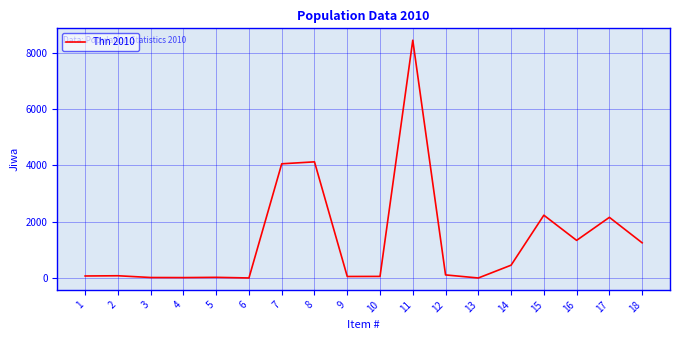

What is the maximum value shown in the chart?

8442